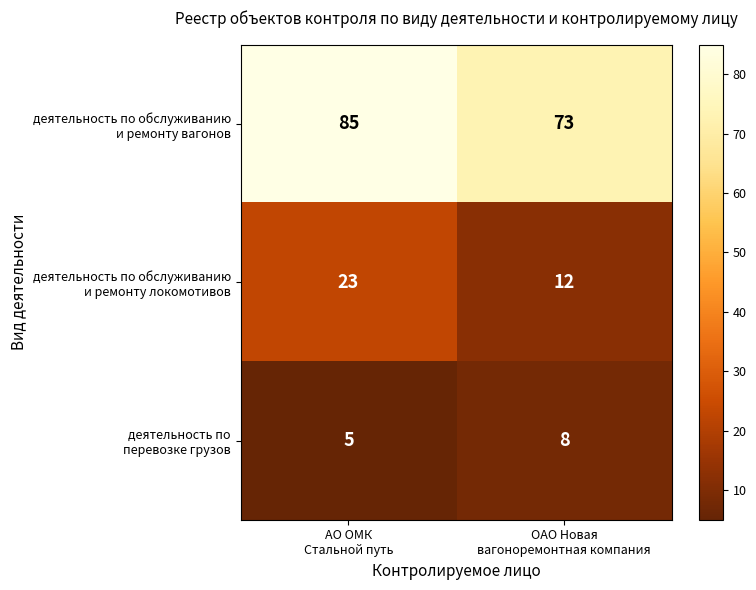

What is the difference between the highest and lowest values at ОАО Новая
вагоноремонтная компания?

65